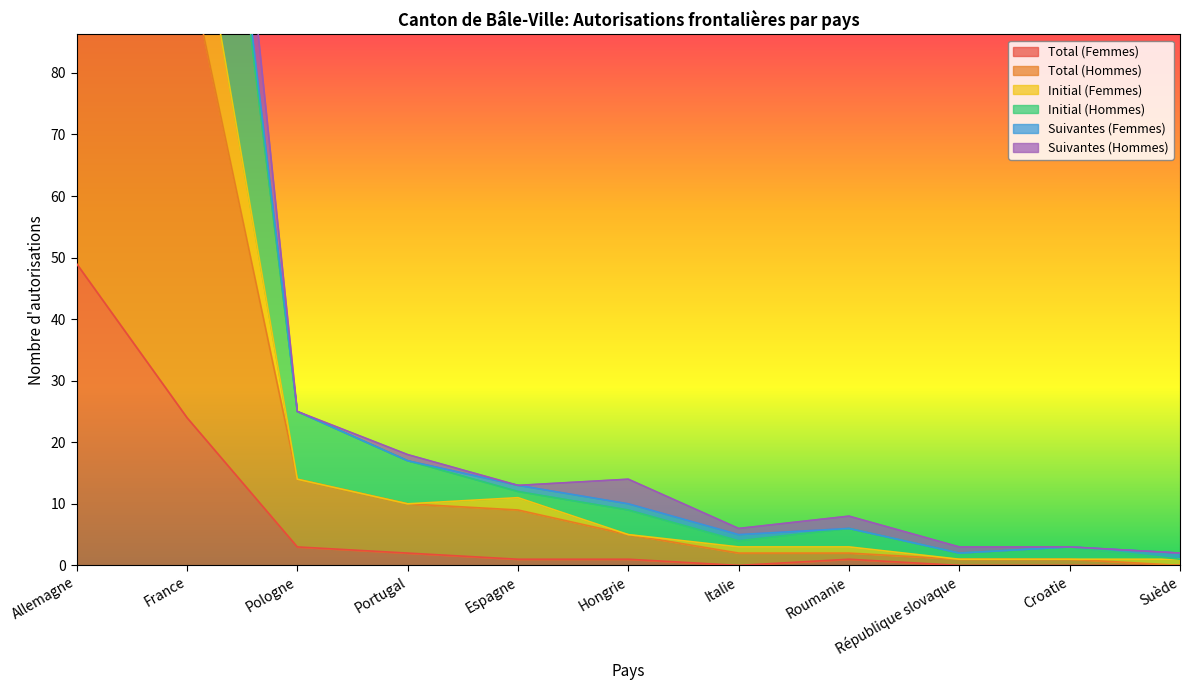

What is the maximum value for Total (Femmes)?

49